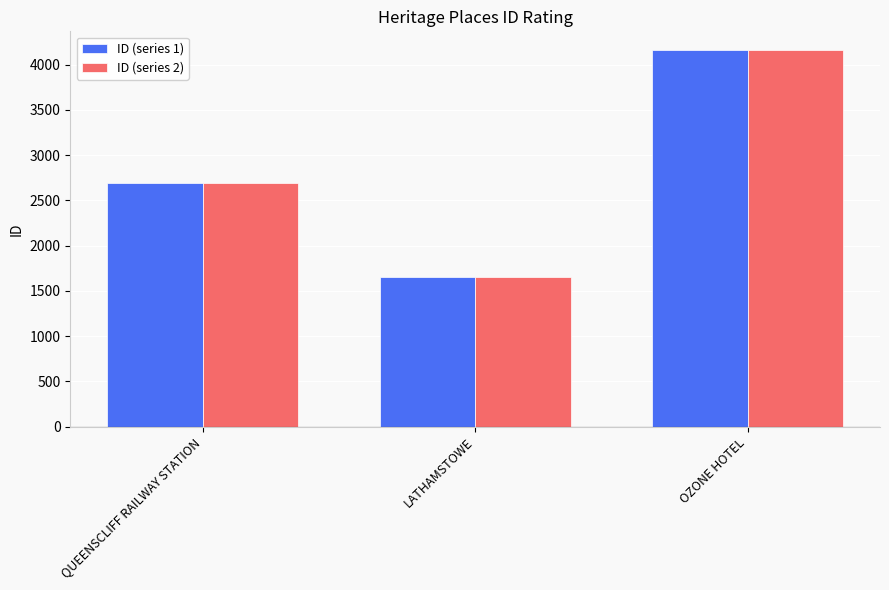

What is the label of the 3rd bar from the right?

QUEENSCLIFF RAILWAY STATION